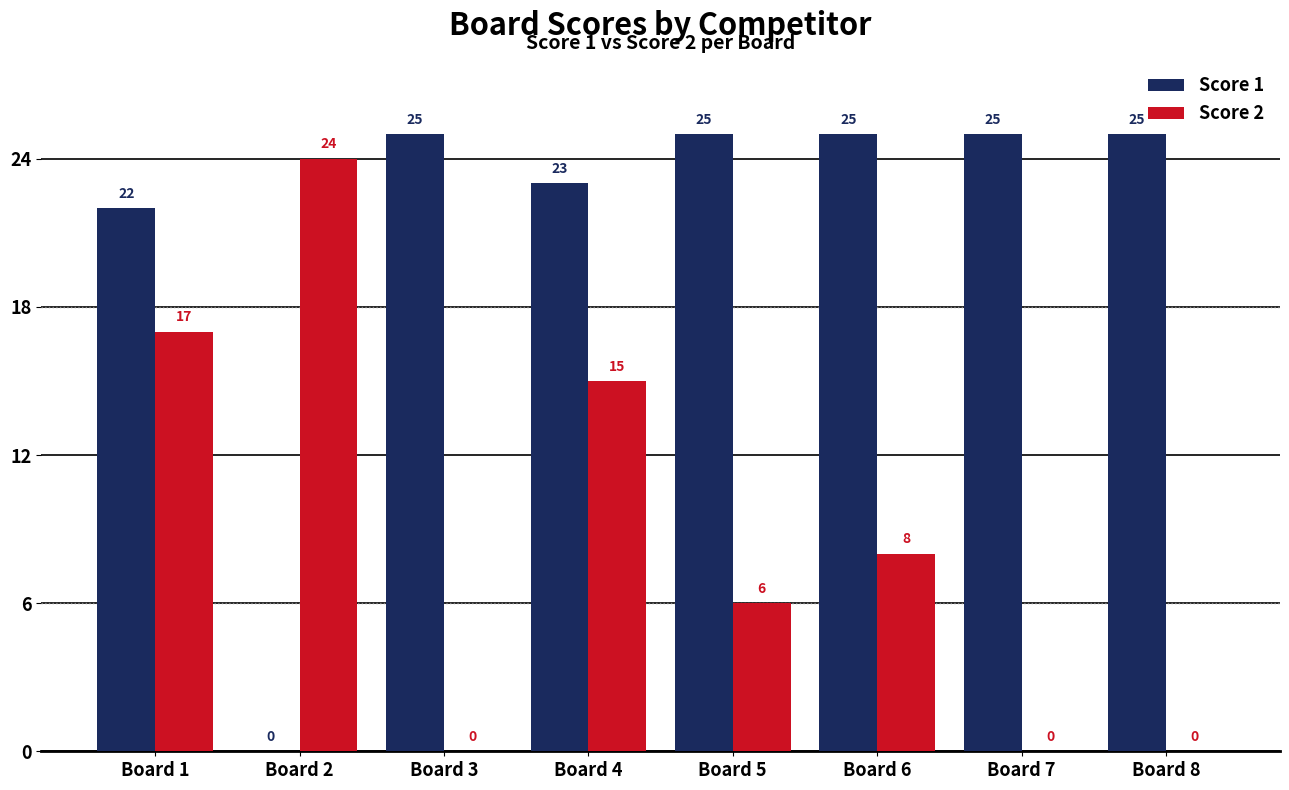

Count the number of categories in the chart.

8